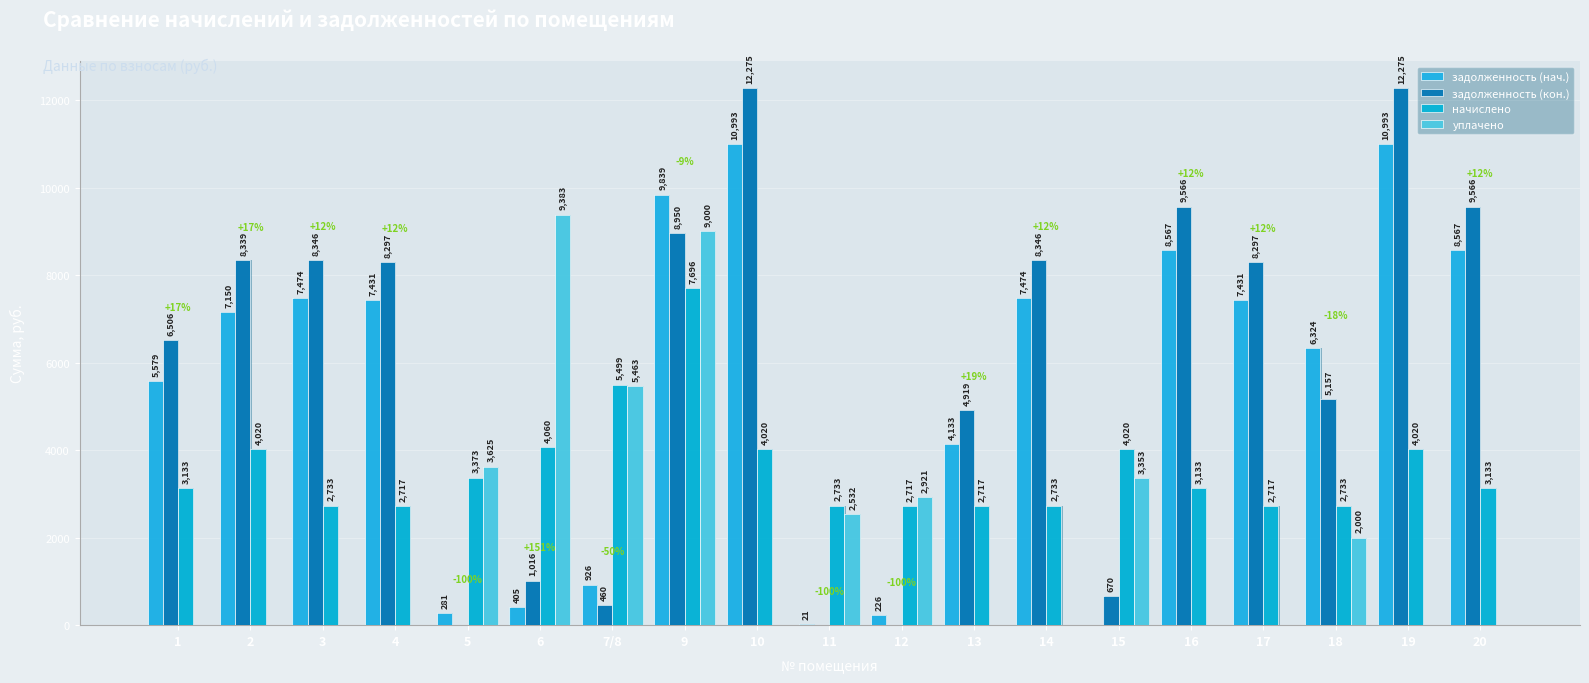

The value of начислено at 18 is 2733.2. True or false?

True